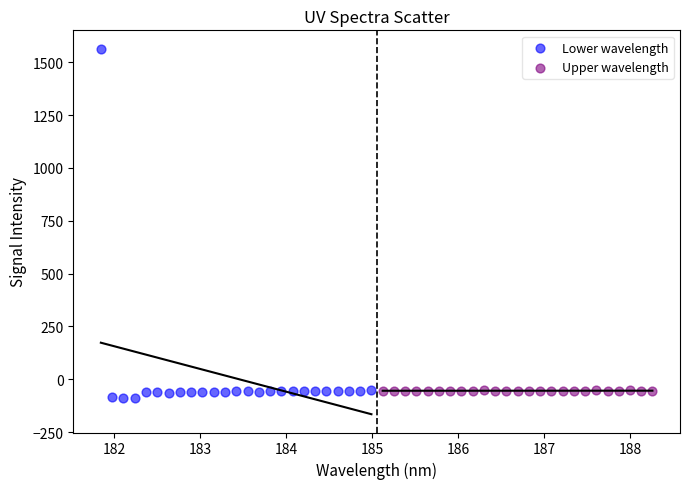

Which series contains the highest Y value?

Lower wavelength